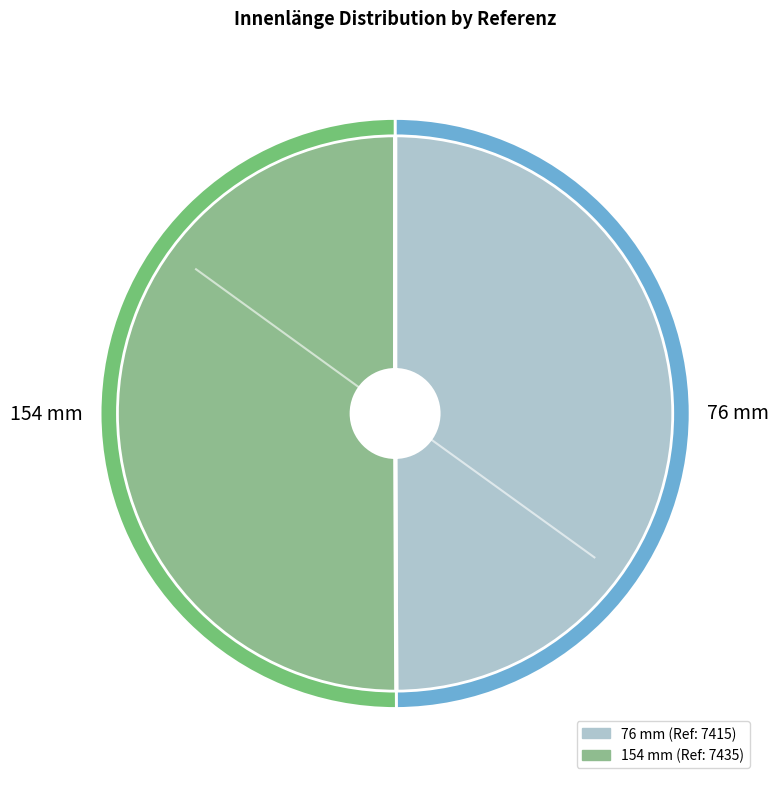

What is the majority slice?

154 mm